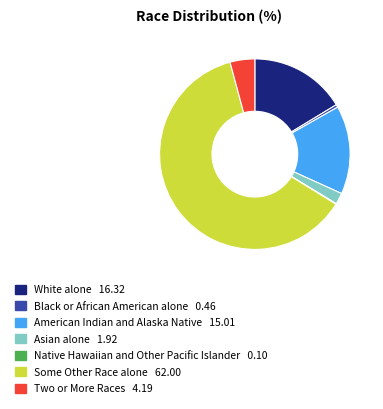

True or false: American Indian and Alaska Native accounts for 3% of the total.

False